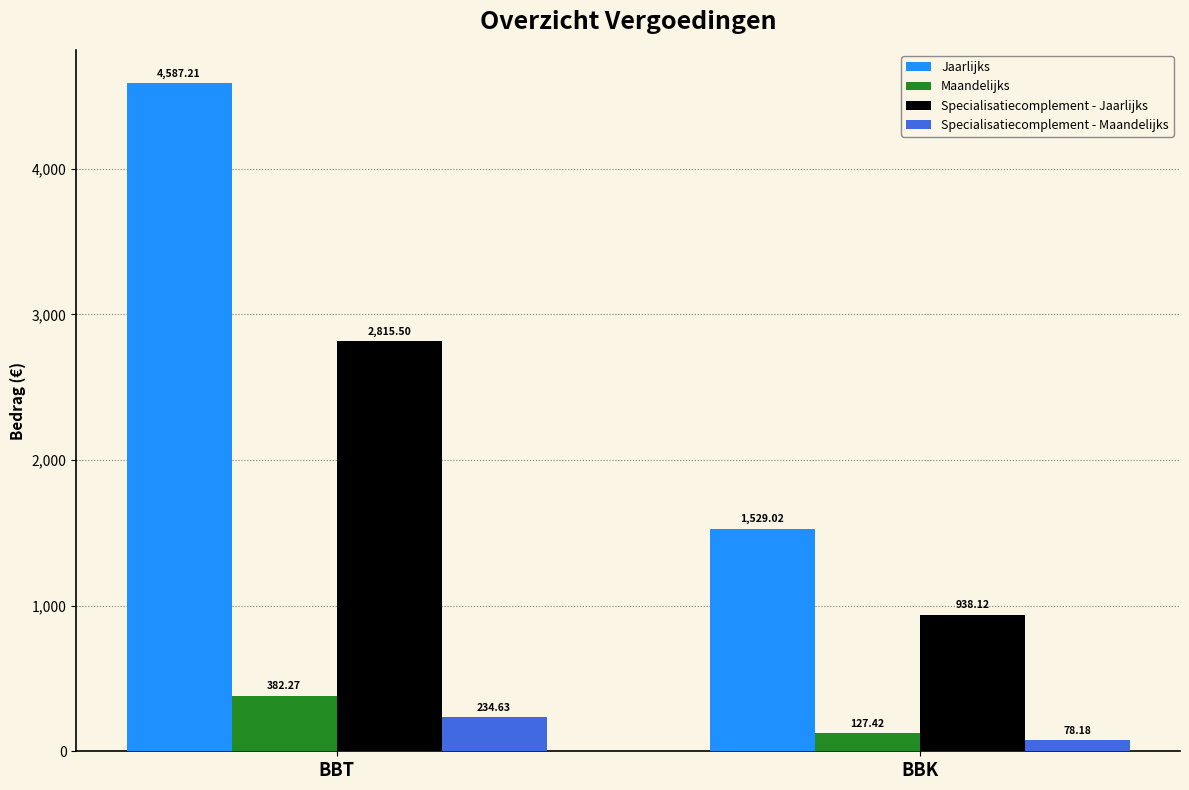

How many bars are there in each group?

4